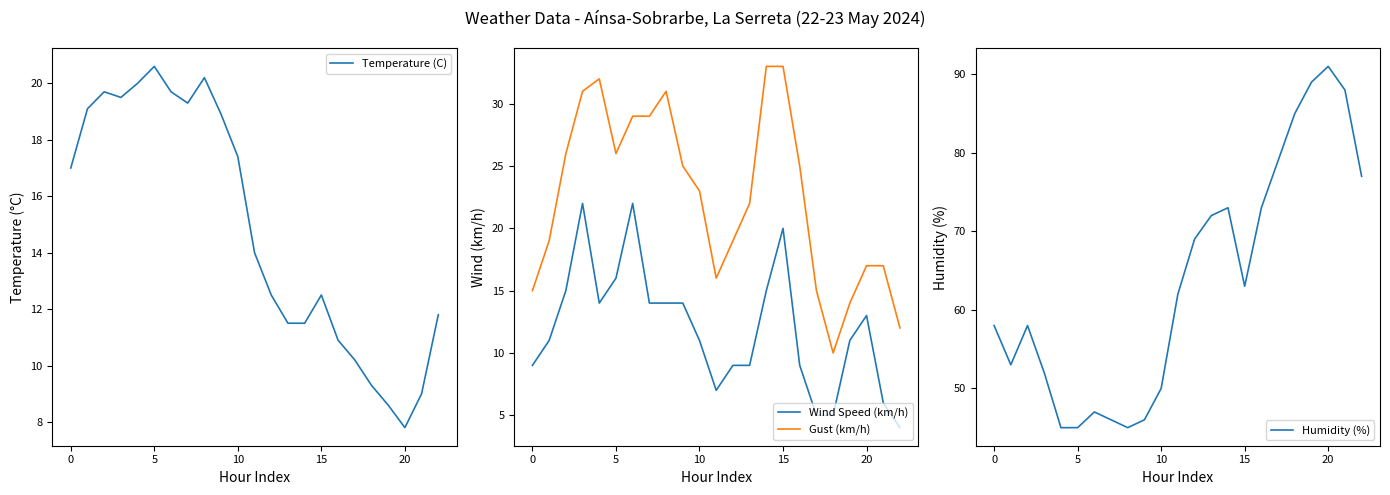

True or false: Wind Speed (km/h) and Gust (km/h) cross at least once.

False